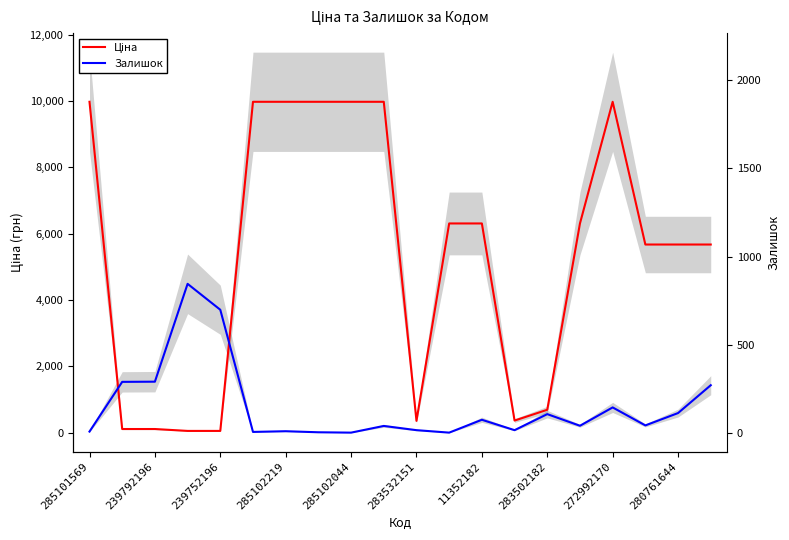

What is the label of the 6th point from the left?

283532151